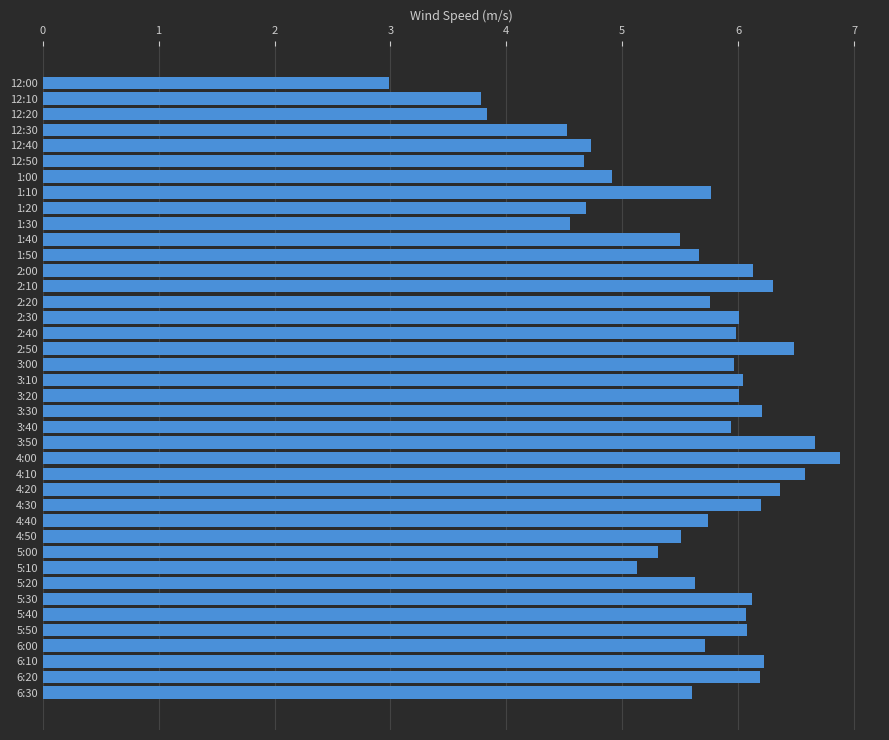

Is it true that the value at 1:10 is 5.8?

True